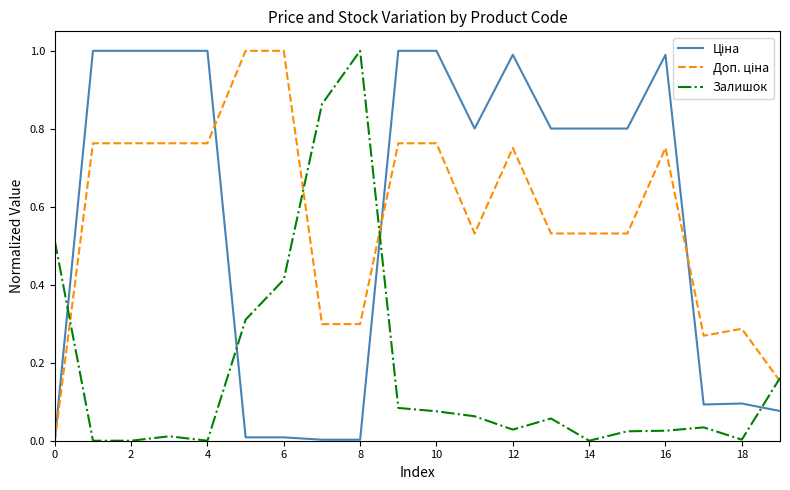

What is the maximum value shown in the chart?

1.0